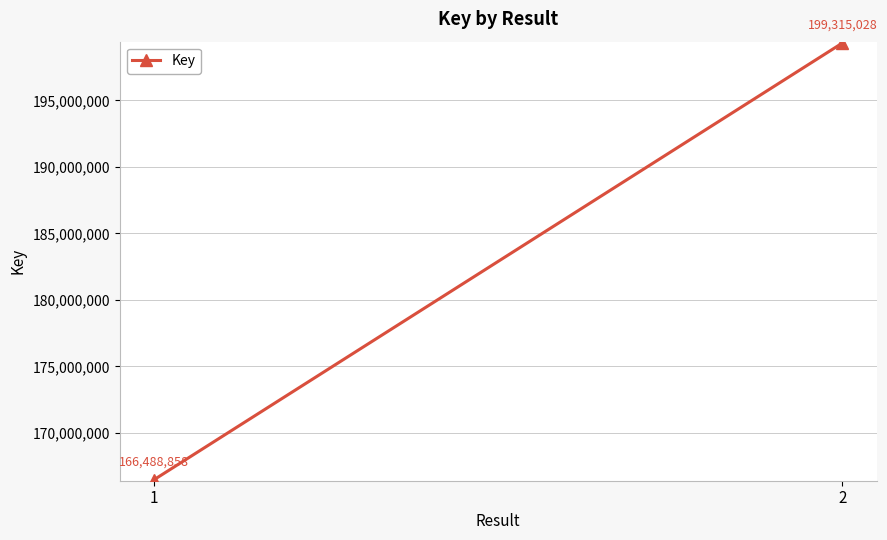

How many distinct data groups are displayed?

1